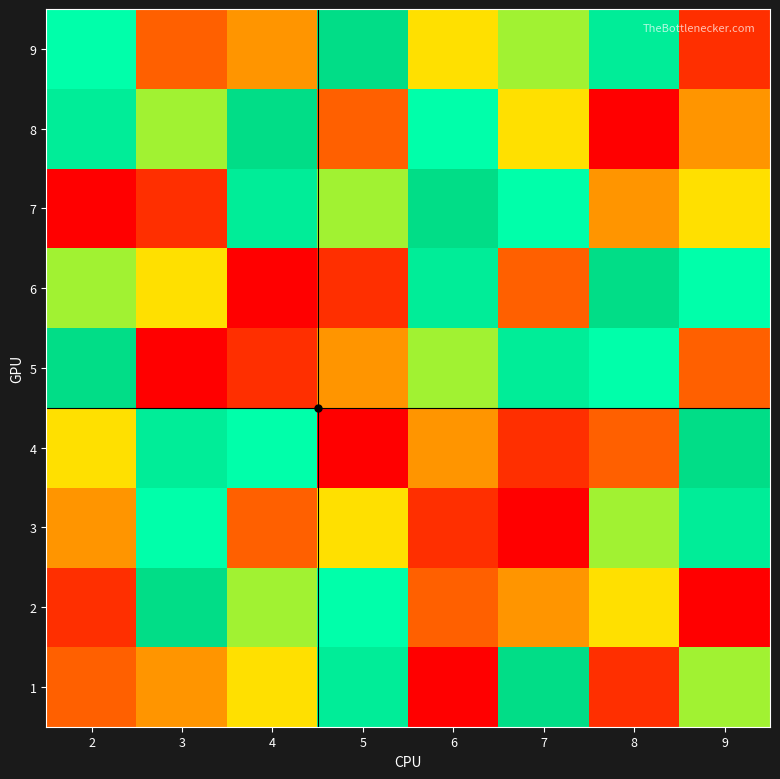

Reading left to right, transcribe all the data shown in this chart.

1: 2=7	3=6	4=5	5=2	6=9	7=3	8=8	9=4
2: 2=8	3=3	4=4	5=1	6=7	7=6	8=5	9=9
3: 2=6	3=1	4=7	5=5	6=8	7=9	8=4	9=2
4: 2=5	3=2	4=1	5=9	6=6	7=8	8=7	9=3
5: 2=3	3=9	4=8	5=6	6=4	7=2	8=1	9=7
6: 2=4	3=5	4=9	5=8	6=2	7=7	8=3	9=1
7: 2=9	3=8	4=2	5=4	6=3	7=1	8=6	9=5
8: 2=2	3=4	4=3	5=7	6=1	7=5	8=9	9=6
9: 2=1	3=7	4=6	5=3	6=5	7=4	8=2	9=8